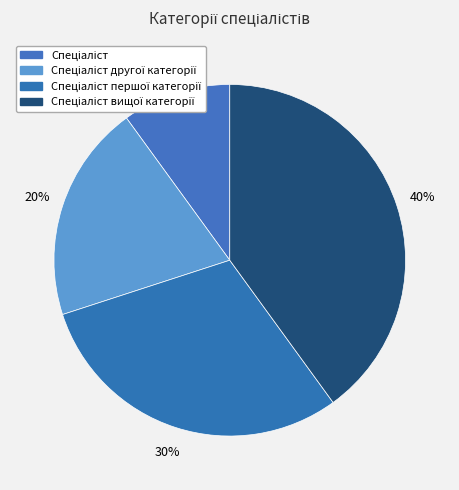

Count the number of slices in the pie.

4